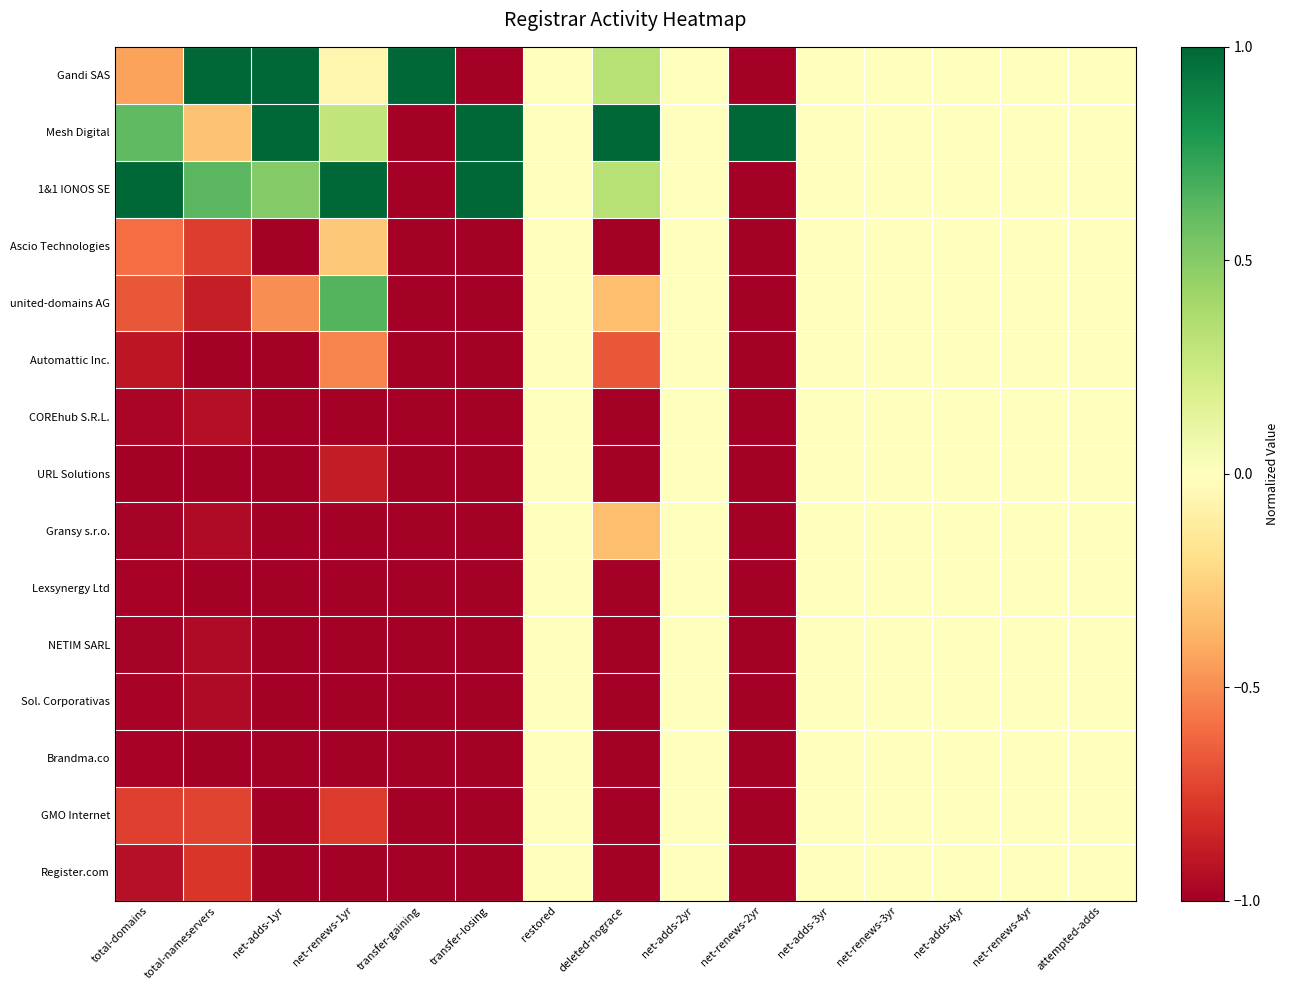

Which series has the largest total across all categories?

Mesh Digital